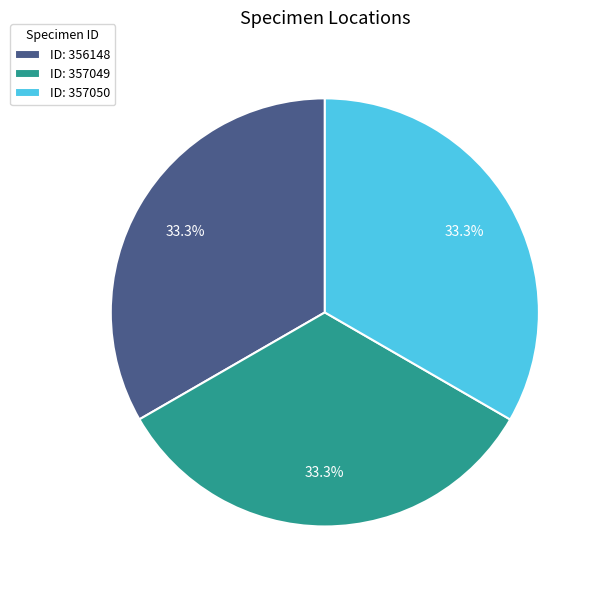

Does any single category account for the majority?

No